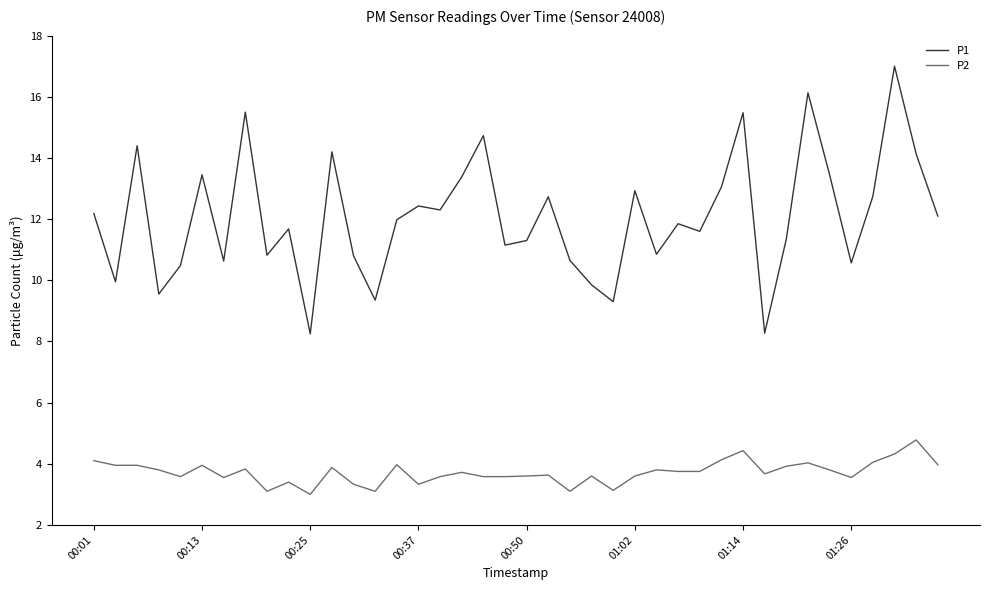

What is the average value of the P1 series?

12.1